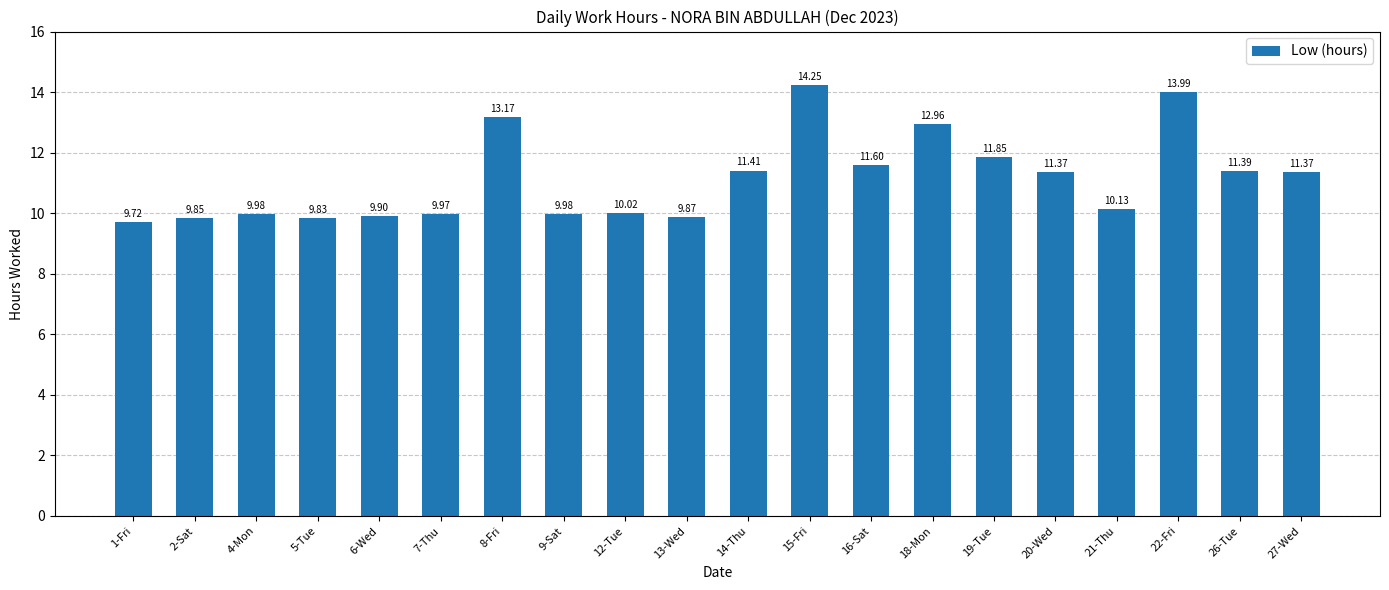

Between 9-Sat and 2-Sat, which is larger?

9-Sat